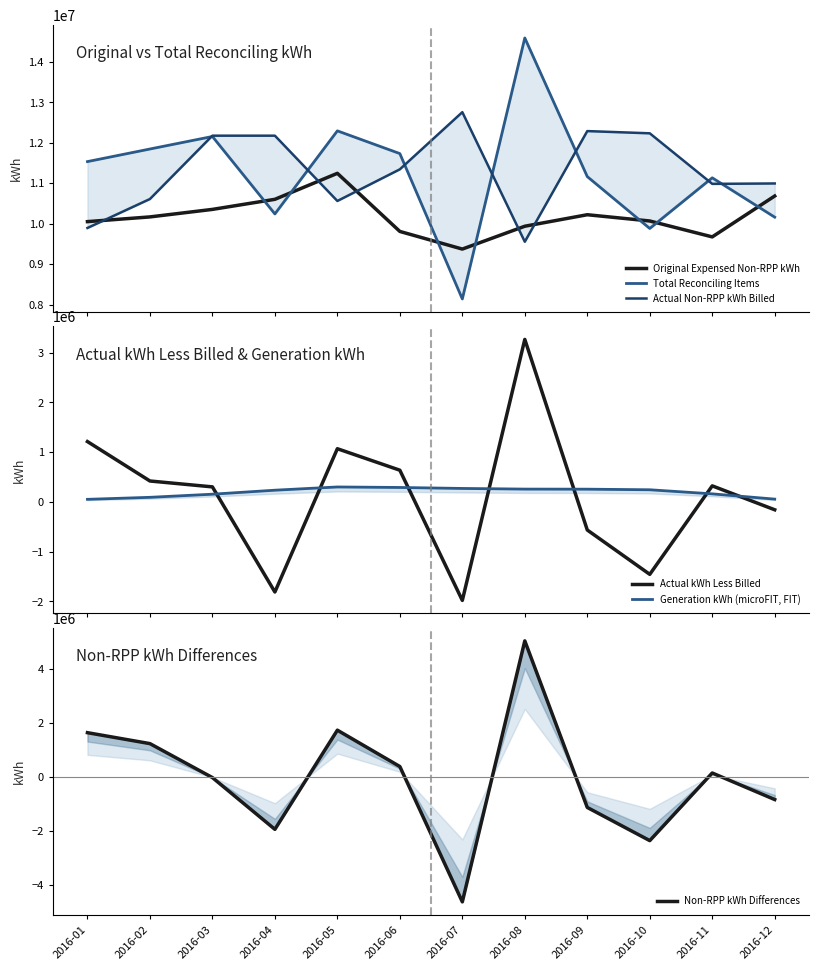

The Actual Non-RPP kWh Billed series shows 12175981.5 at 2016-03. True or false?

True